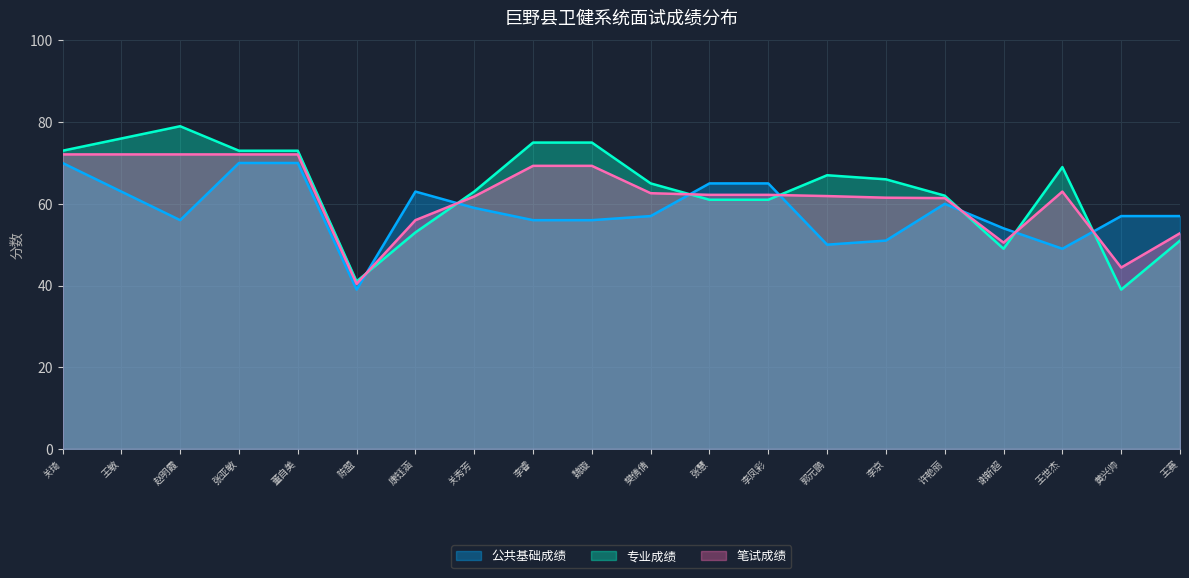

How many data points in 专业成绩 are less than 66?

10